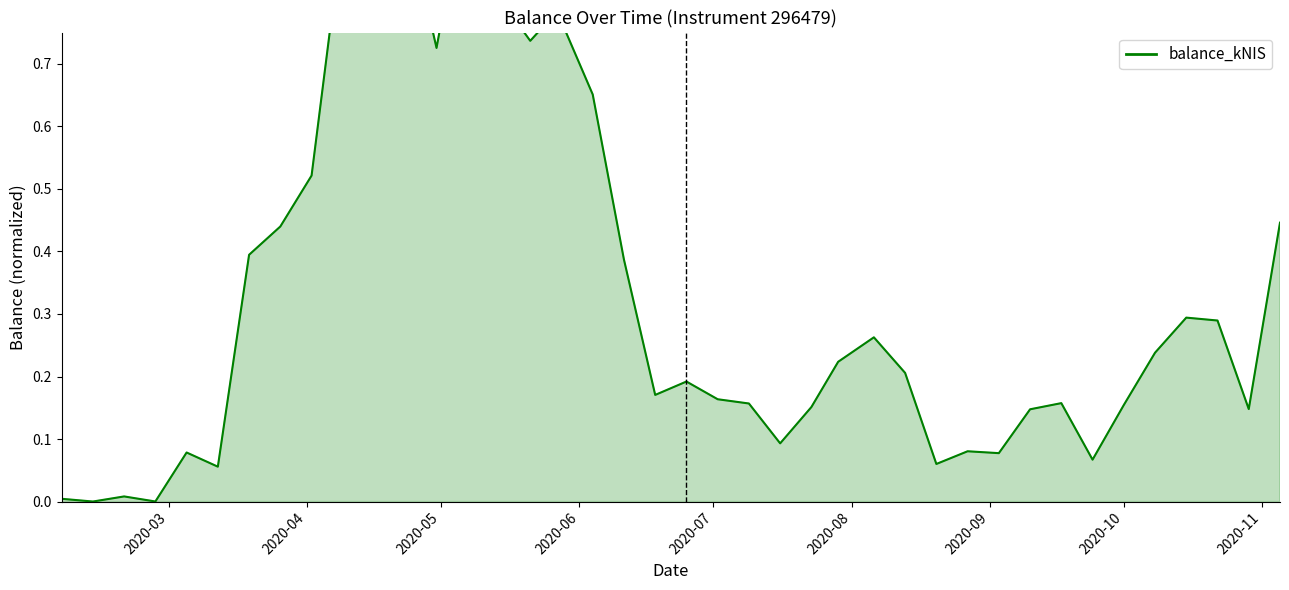

The chart shows a value of 0.0 at 2020-09-24. True or false?

False